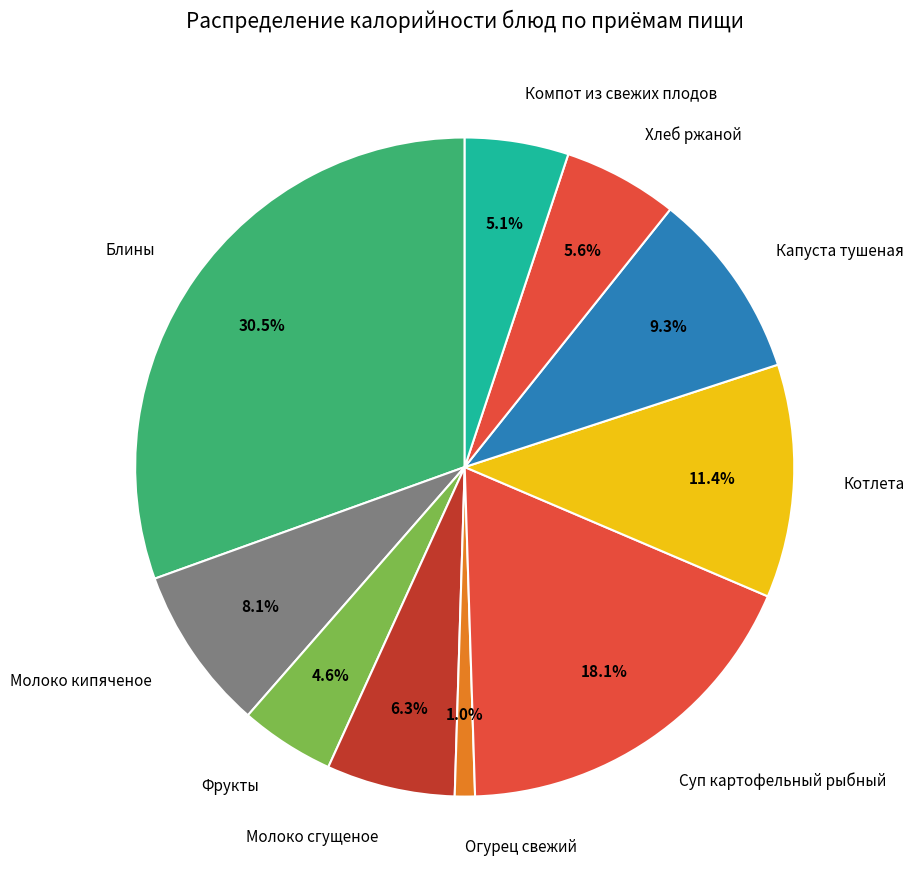

To the nearest percent, what percentage of the pie is Огурец свежий?

1%